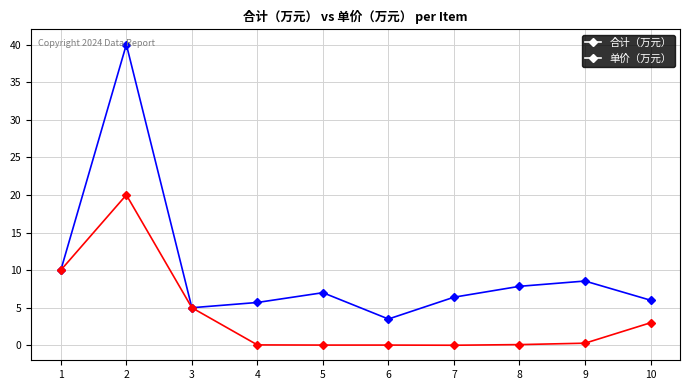

List the series in order of their peak value, lowest first.

单价（万元）, 合计（万元）